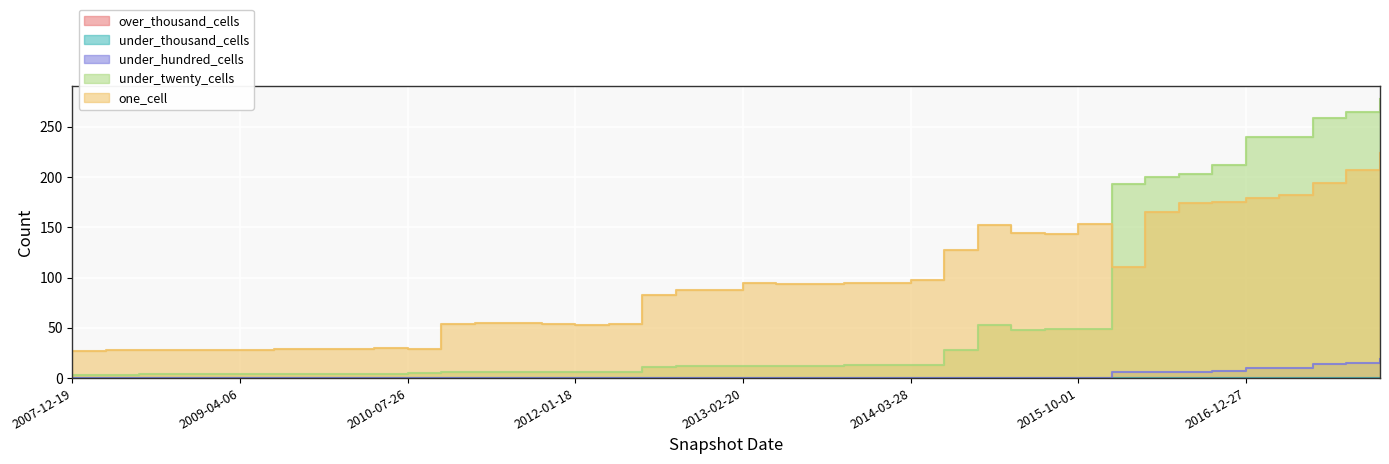

True or false: one_cell has a value of 273 at 2015-01-19.

False